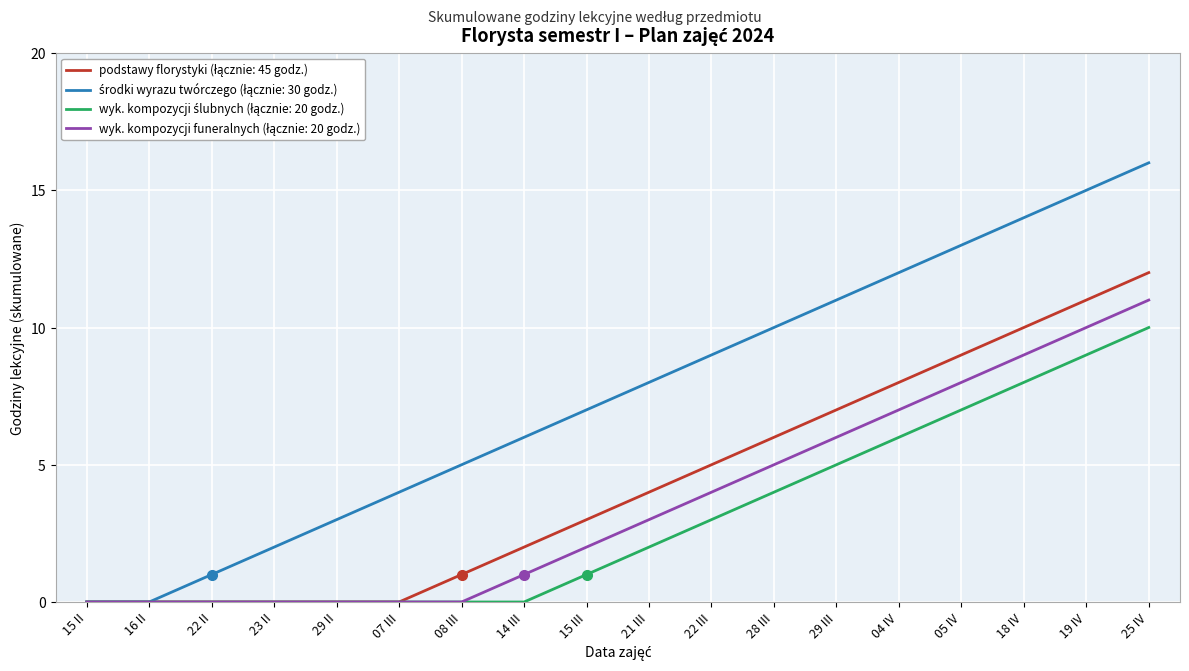

What position from the left is 21 III?

10